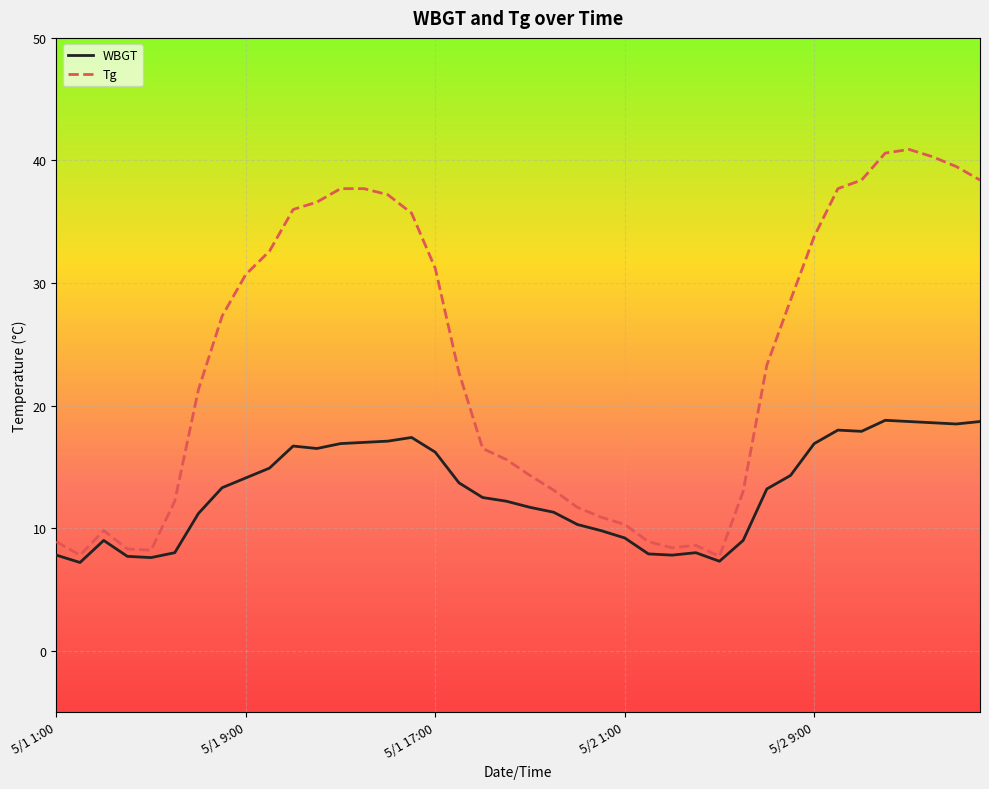

Rank the series by their average value, from highest to lowest.

Tg, WBGT